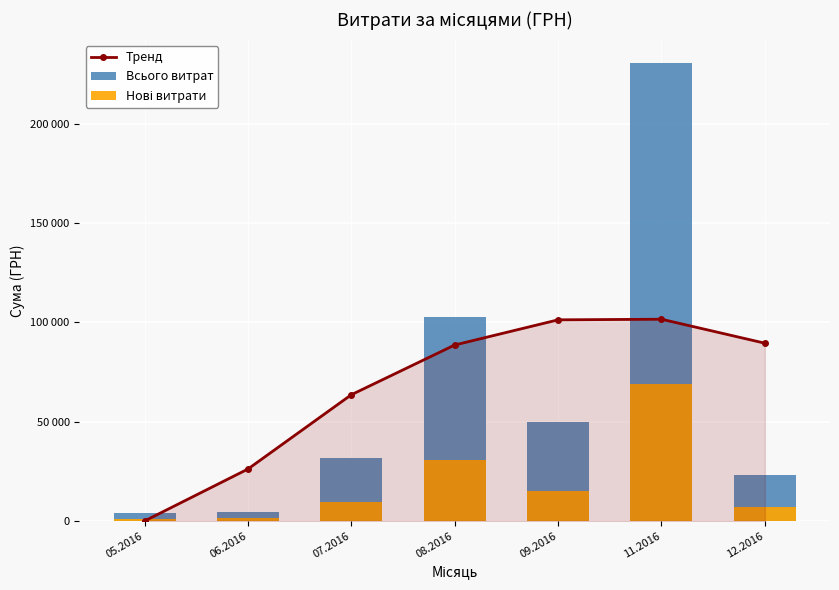

Reading left to right, extract all data points from this chart.

Тренд: 0.0	26168.8	63597.3	88651.1	101330.3	101634.7	89564.4
Всього витрат: 4007.3	4630.2	31942.5	102692.8	49895.2	230842.2	23302.0
Нові витрати: 1202.2	1389.1	9582.7	30807.8	14968.6	69252.7	6990.6